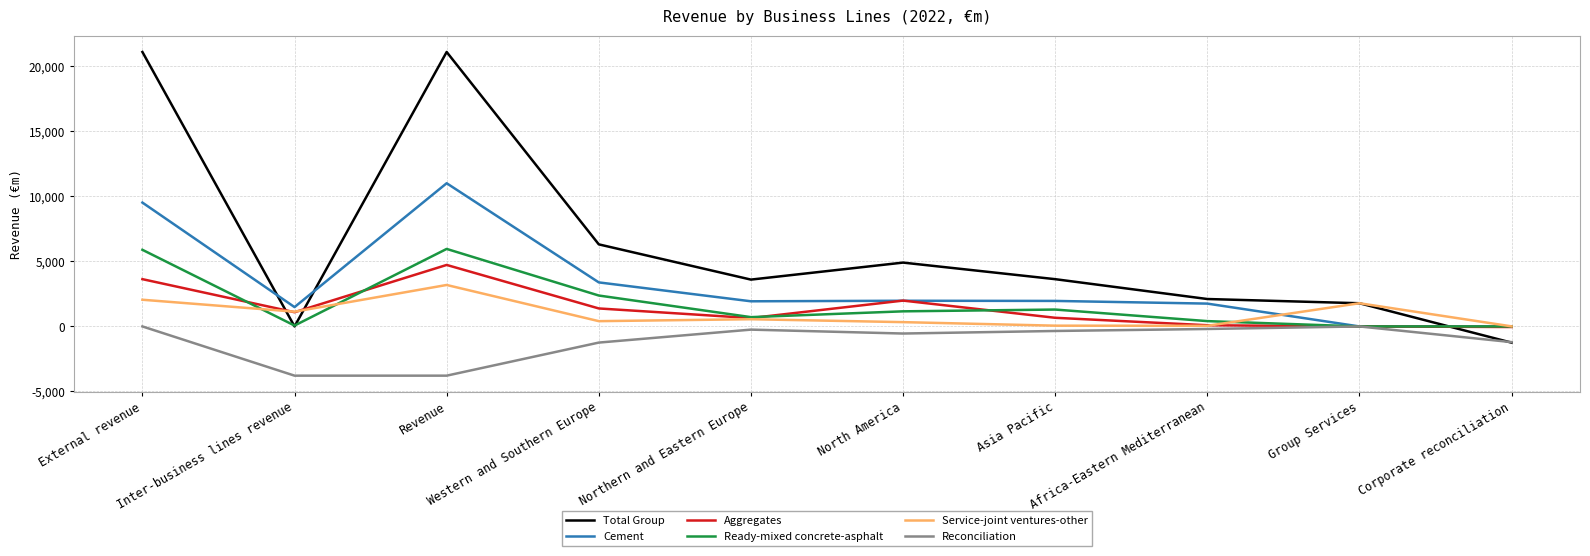

Which series has the largest total across all categories?

Total Group